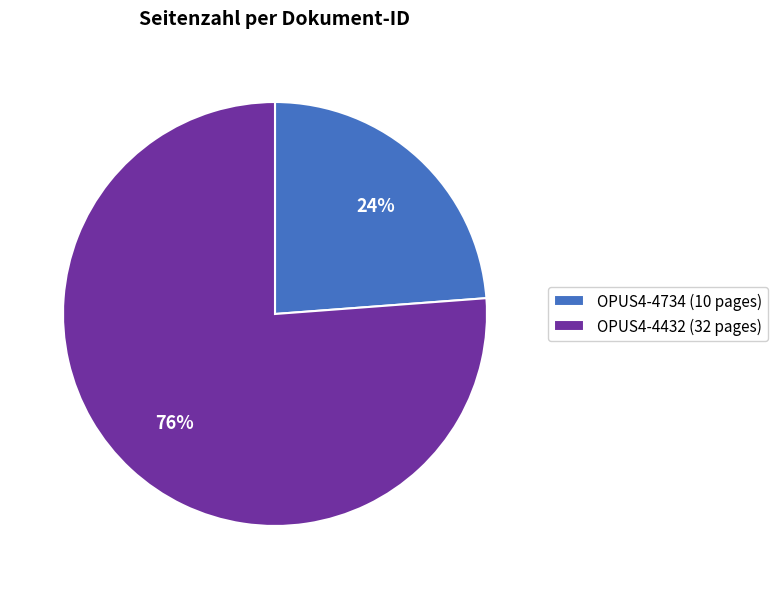

To the nearest percent, what percentage of the pie is OPUS4-4734?

24%